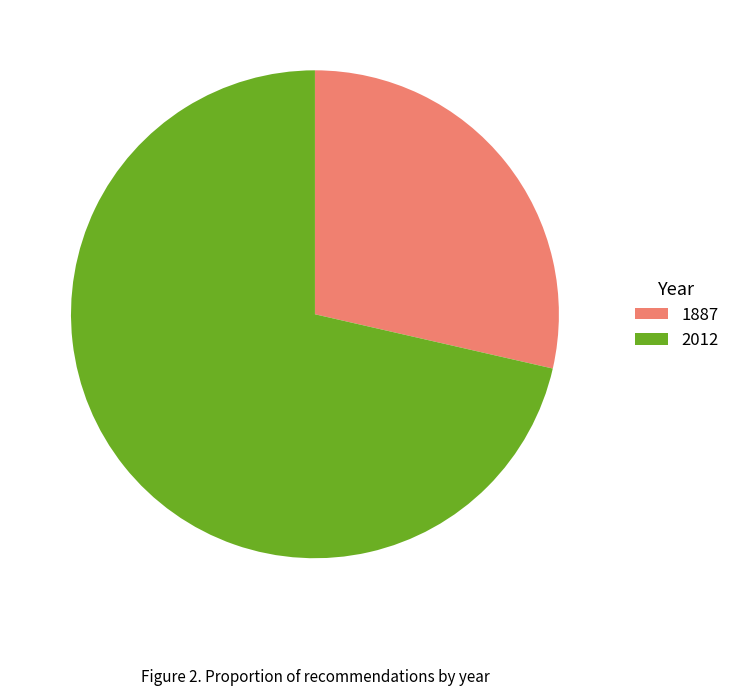

The 1887 slice represents 29% of the pie. True or false?

True